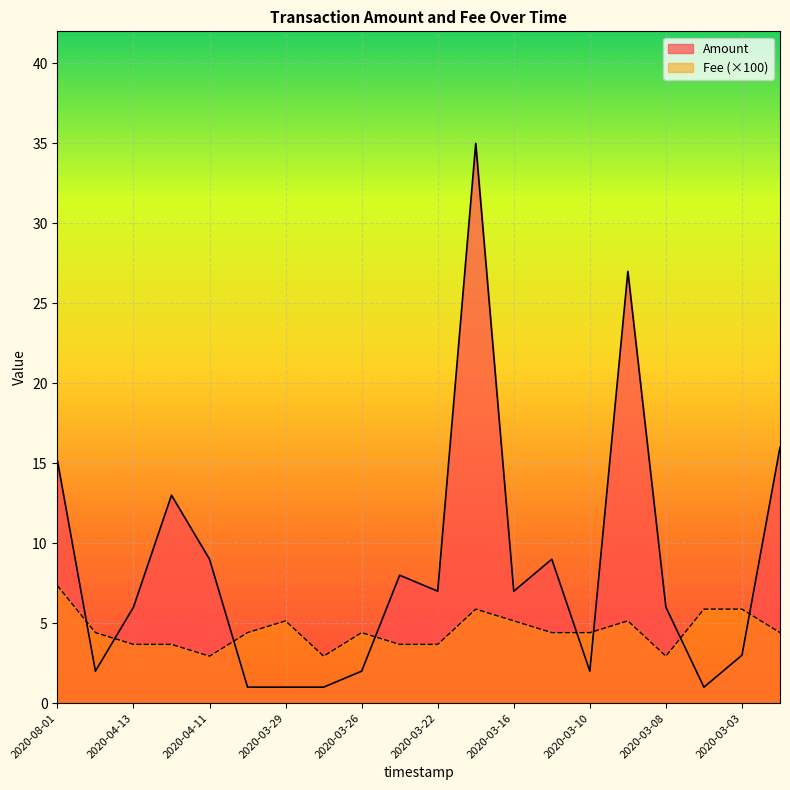

How many lines are shown in the chart?

2